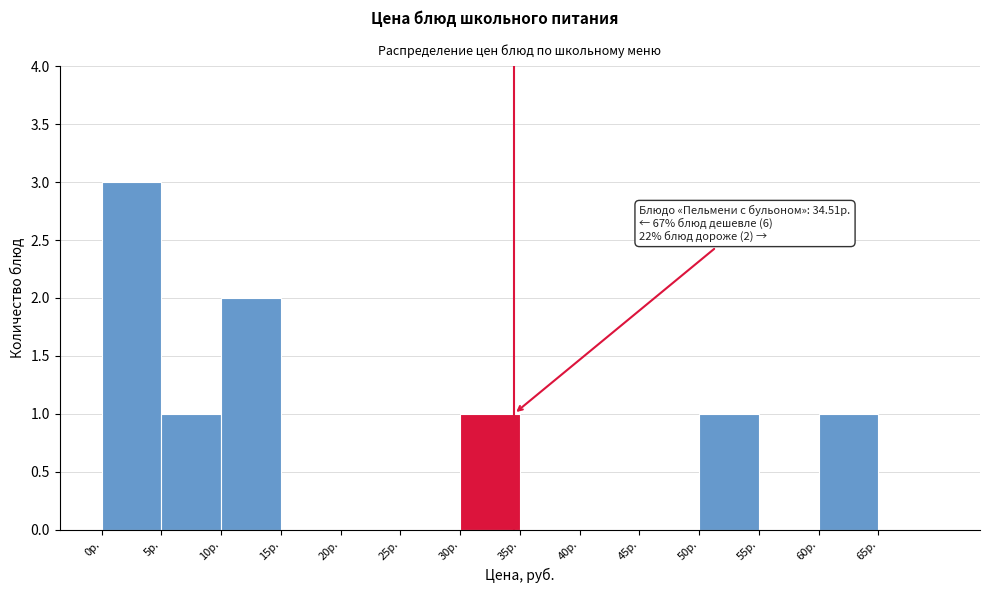

Over which range of the x-axis is the bar tallest?

0 to 5